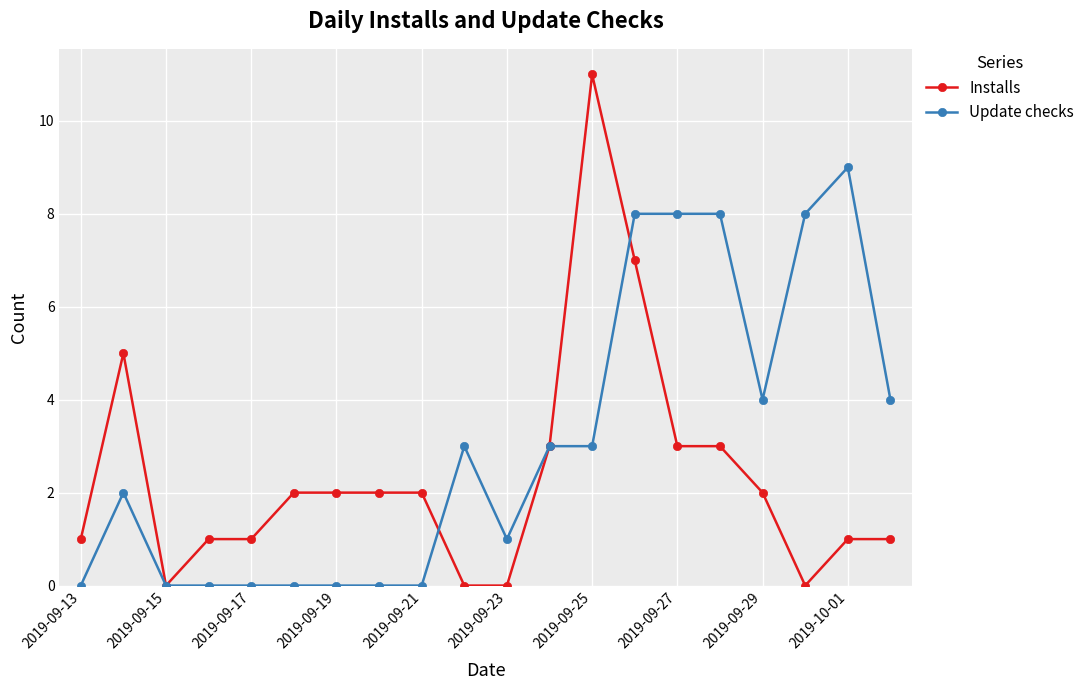

List the series in order of their peak value, highest first.

Installs, Update checks